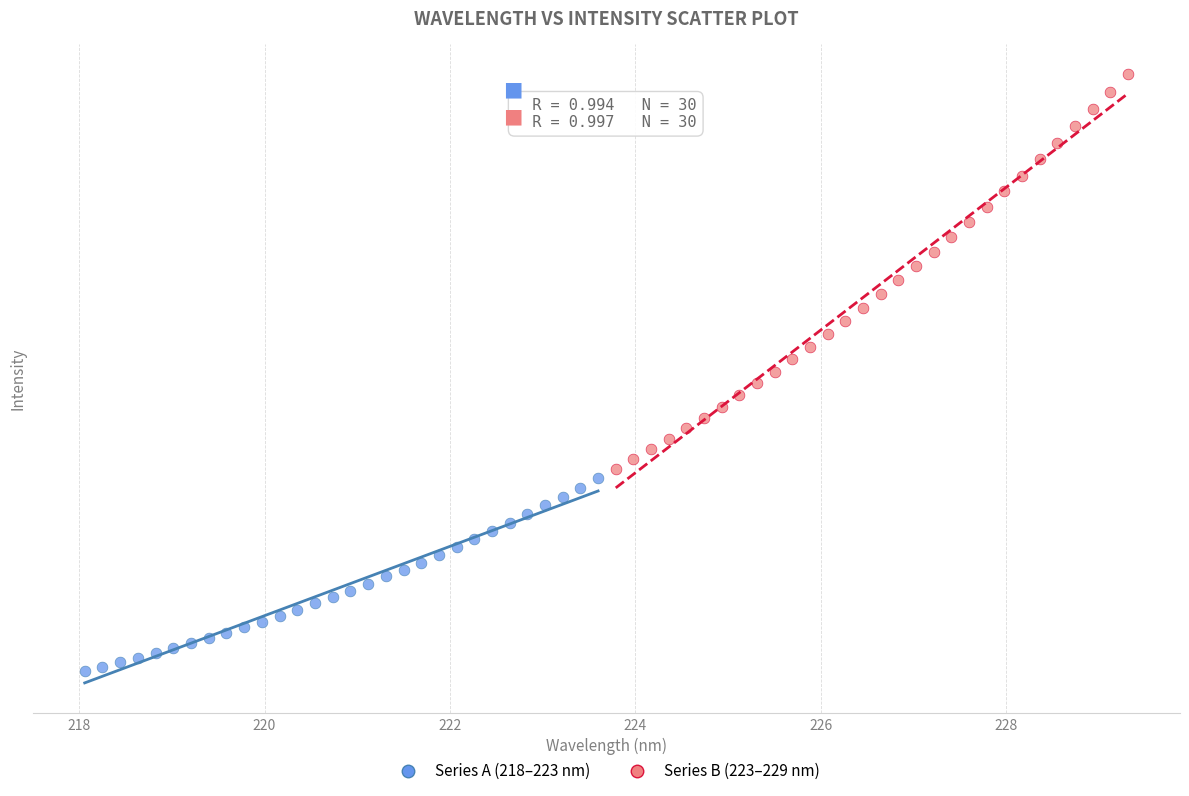

Which series reaches the maximum Y coordinate?

Series B (223–229 nm)